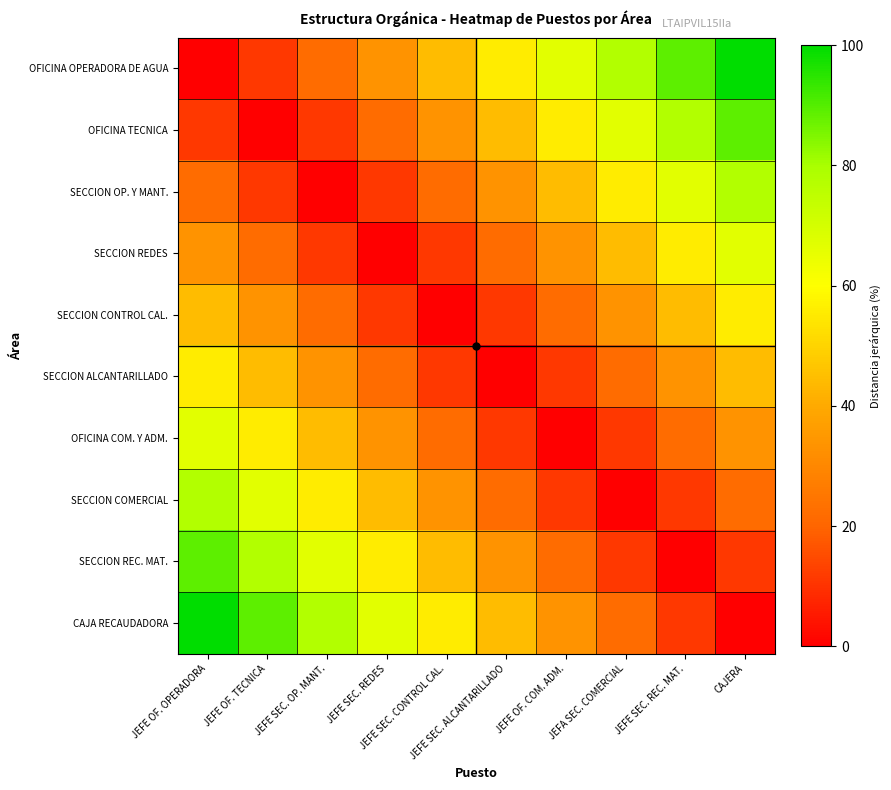

Which series has the largest range (max minus min)?

OFICINA OPERADORA DE AGUA